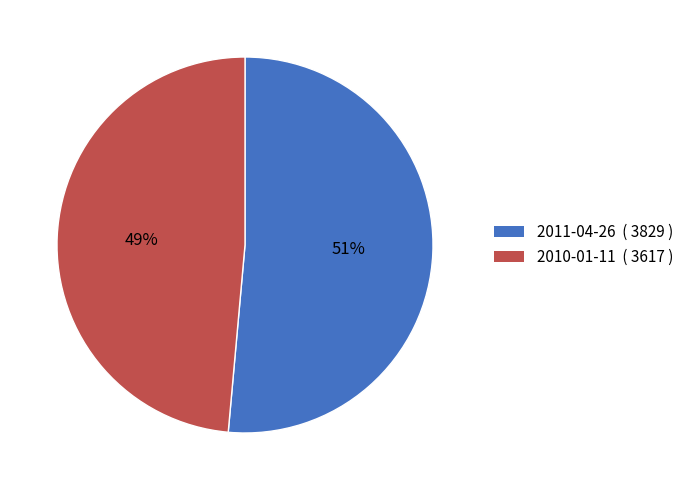

Does any single category account for the majority?

Yes